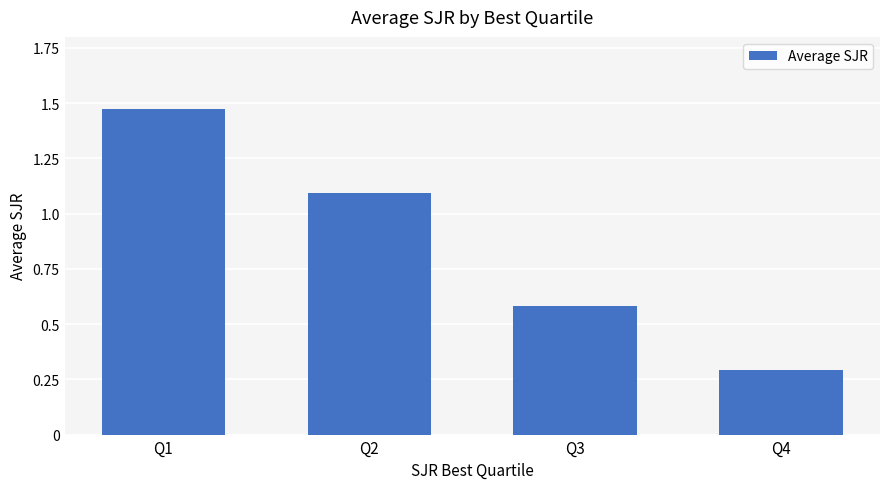

How many values exceed 1?

2